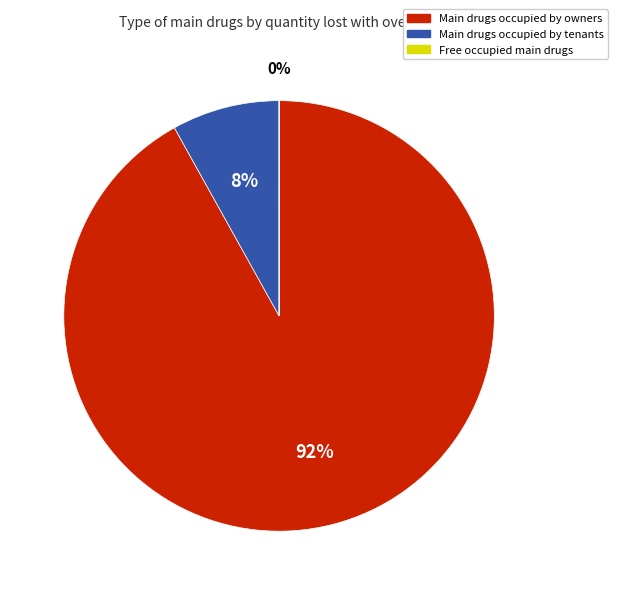

Does any single category account for the majority?

Yes